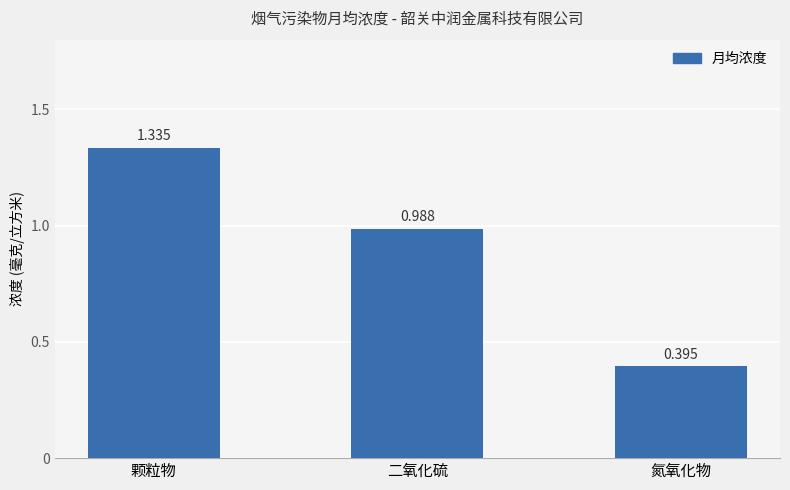

Which label corresponds to the largest value in the chart?

颗粒物